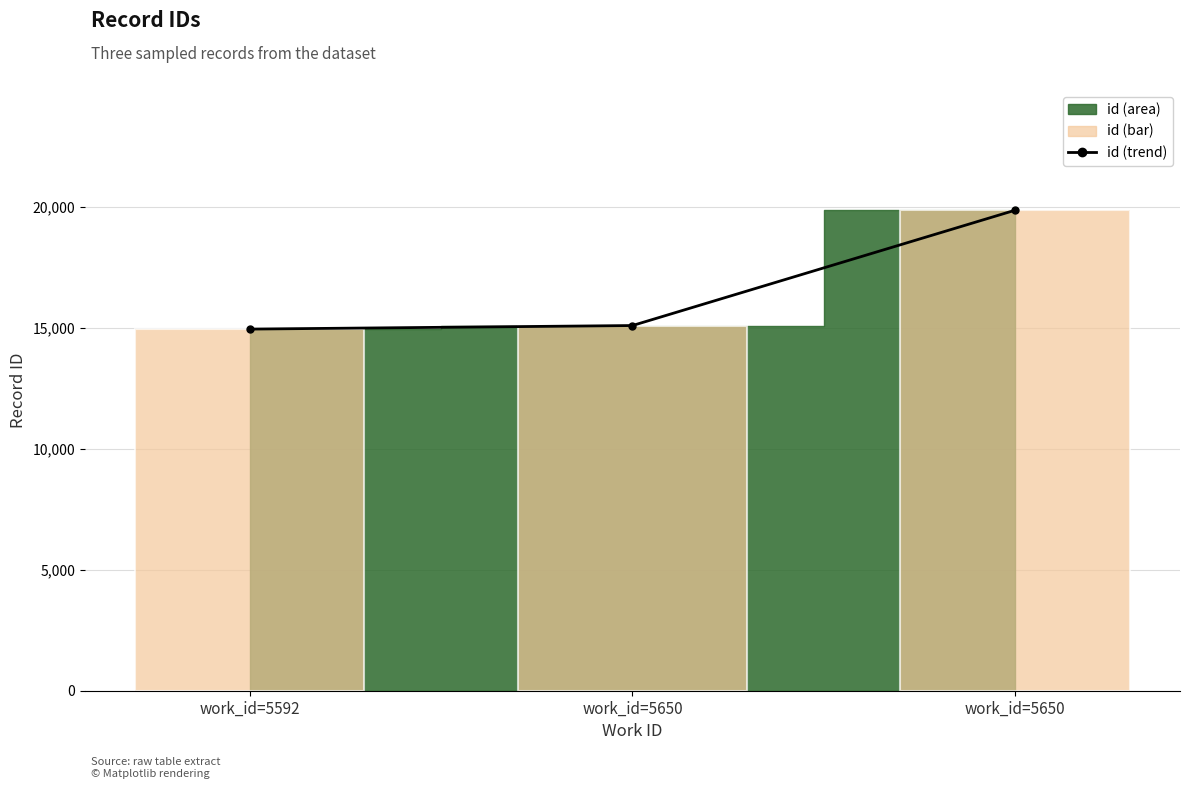

Between work_id=5650 and work_id=5592, which is larger?

work_id=5650